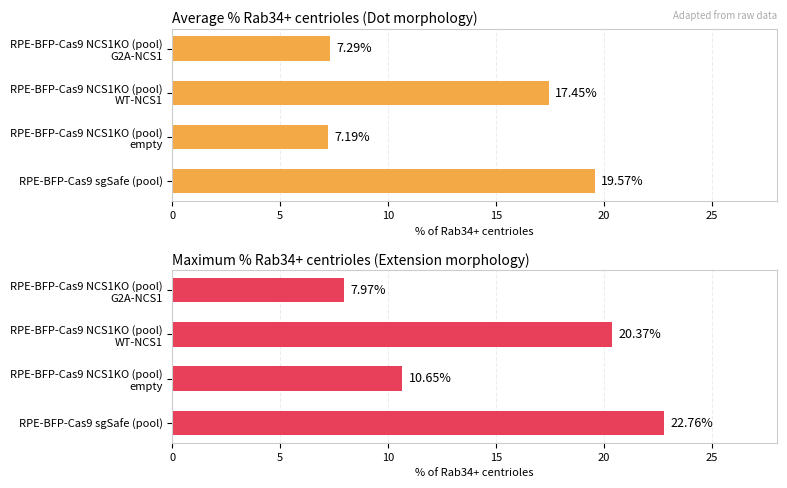

Is the value of Average % Rab34+ (Dot) at RPE-BFP-Cas9 NCS1KO (pool) empty greater than the value of Maximum % Rab34+ (Extension) at RPE-BFP-Cas9 NCS1KO (pool) WT-NCS1?

No